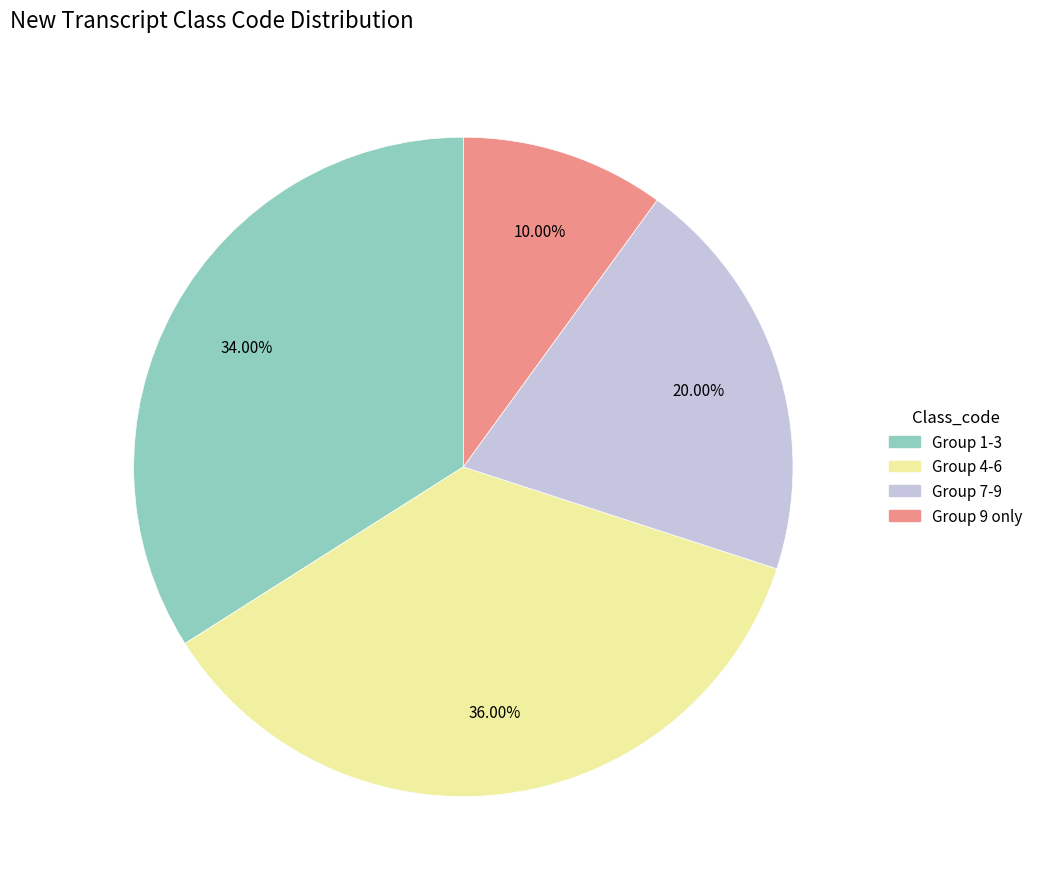

How many slices are in this pie chart?

4